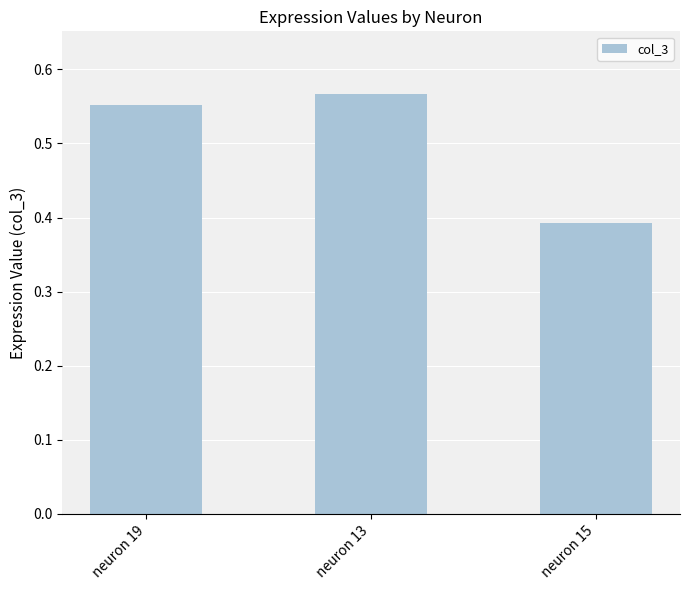

What is the change in value from neuron 13 to neuron 15?

-0.2